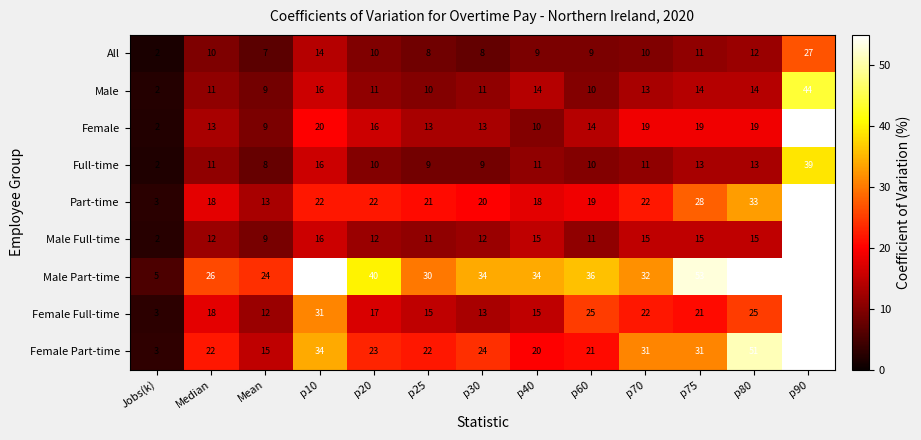

Between p25 and p75, which series saw the biggest shift?

Male Part-time